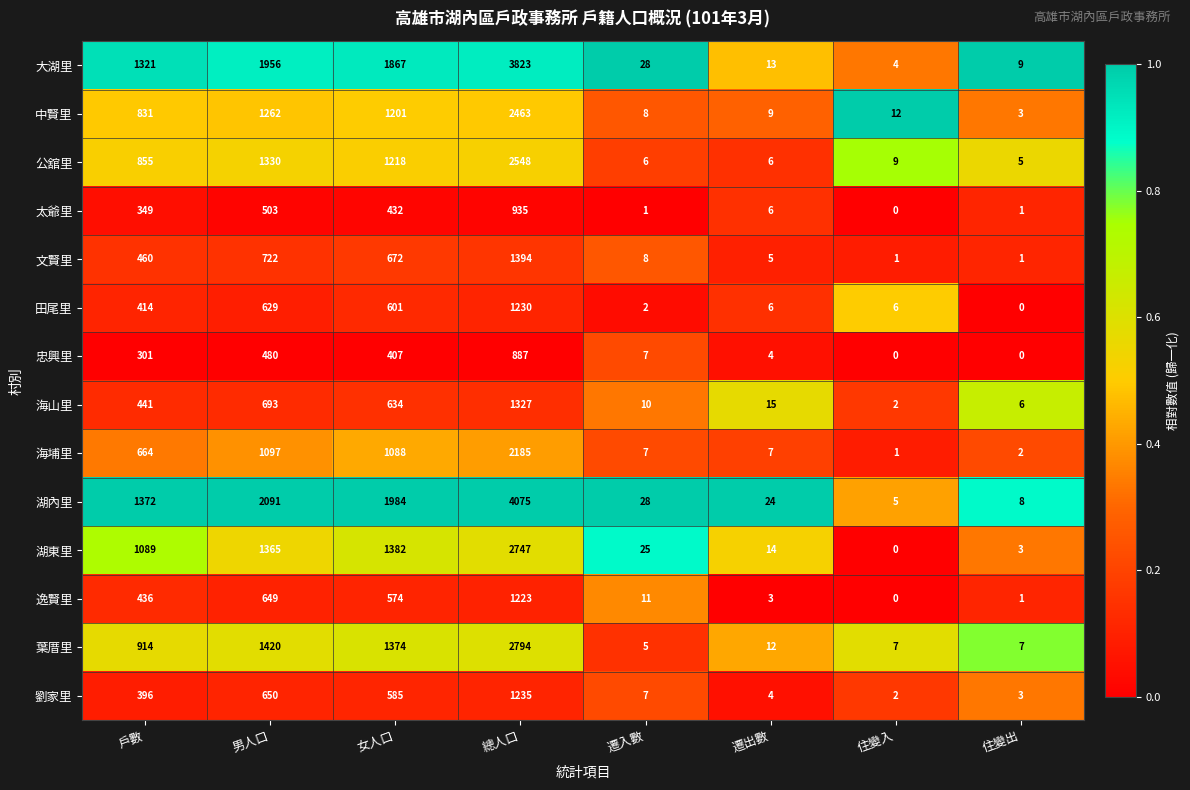

How many series are shown in this chart?

14